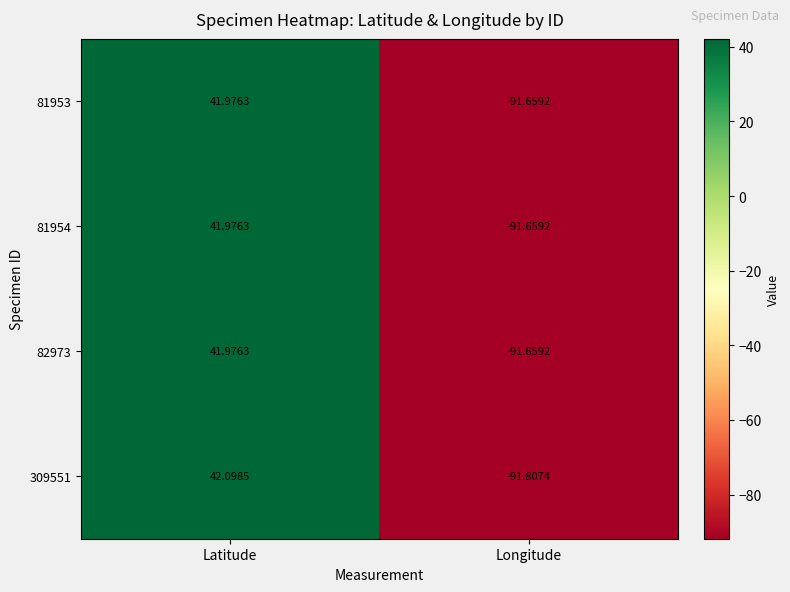

What is the greatest value displayed?

42.1